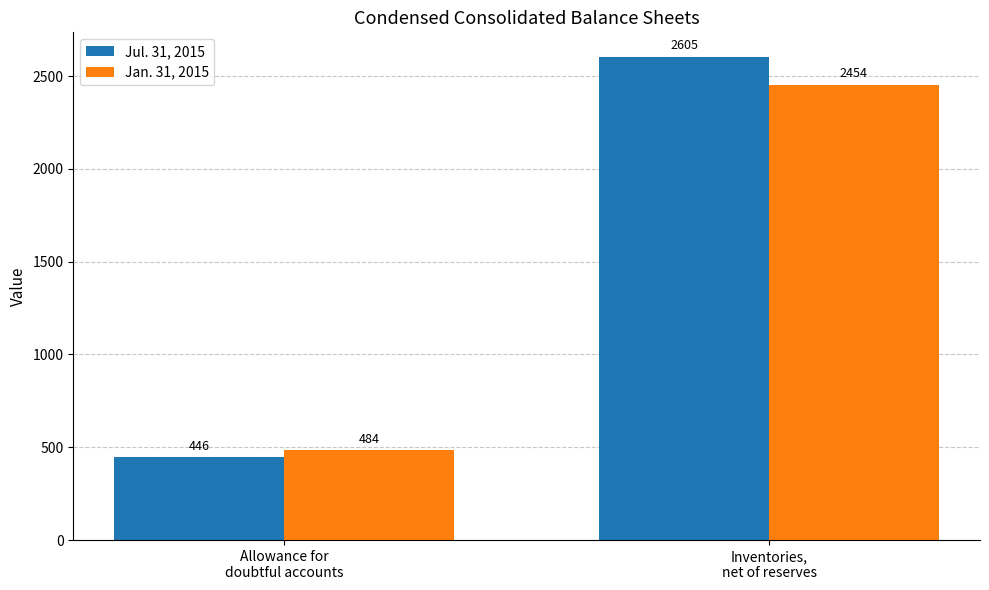

Does the chart contain stacked bars?

No